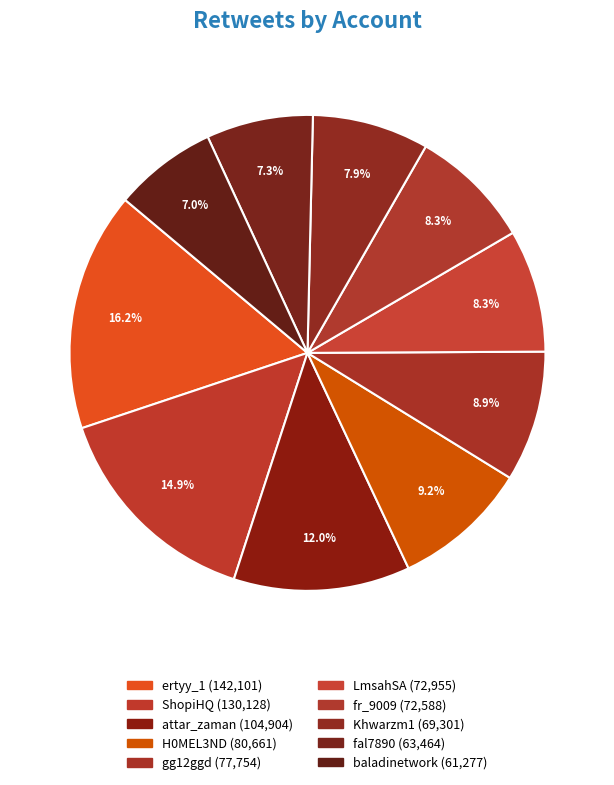

Is it true that LmsahSA is 8% of the pie?

True